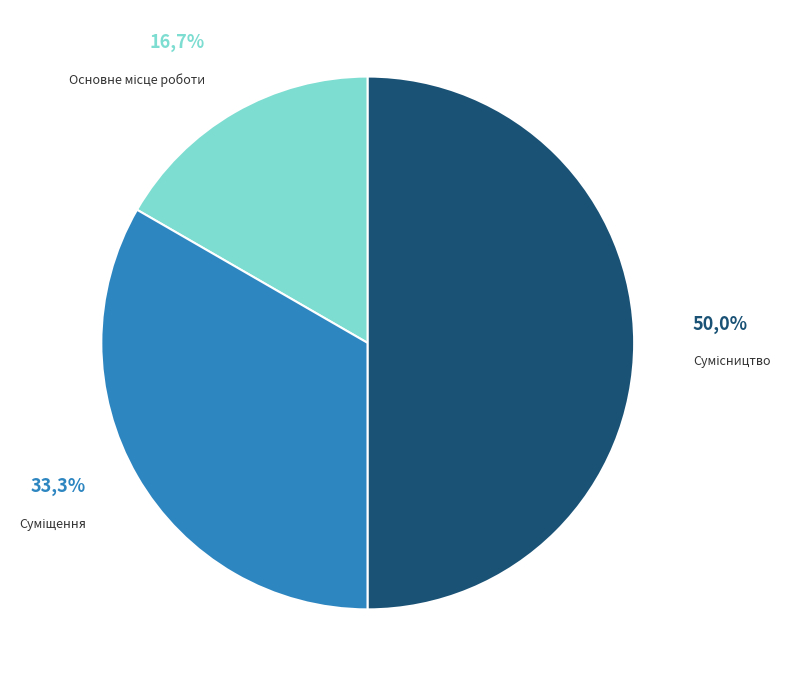

To the nearest percent, what portion does Основне місце роботи represent?

17%